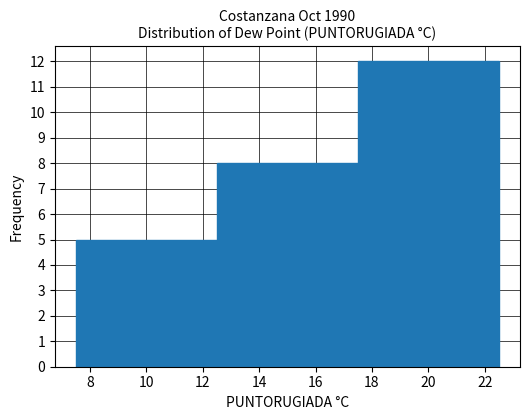

How tall is the bar that spans 17.5 to 22.5 on the x-axis? The values are not printed on the chart, so give them approximately, as read against the axis.

12